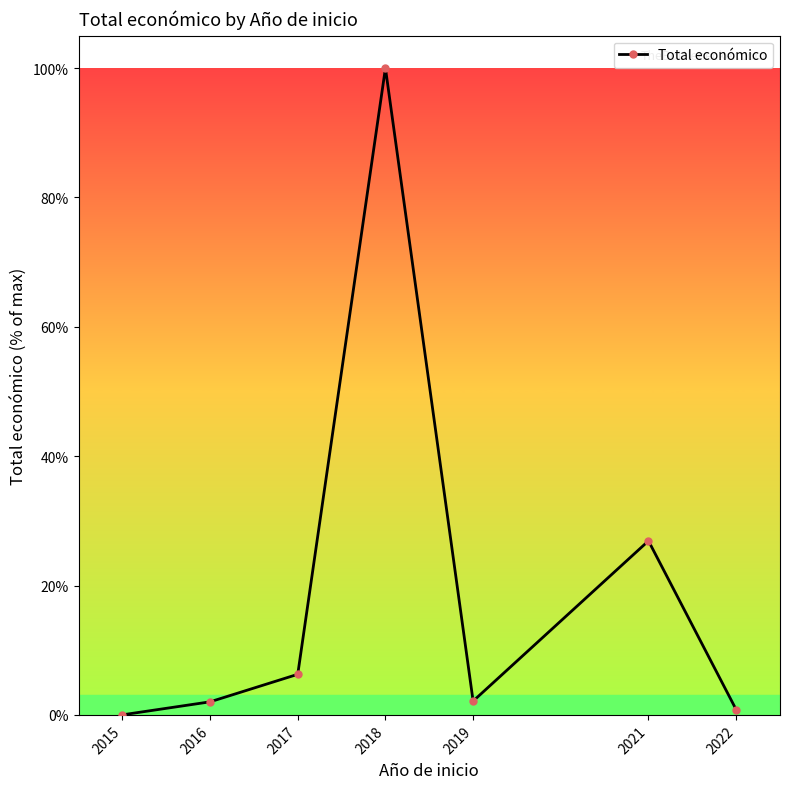

The value at 2017 is 6.3. True or false?

True